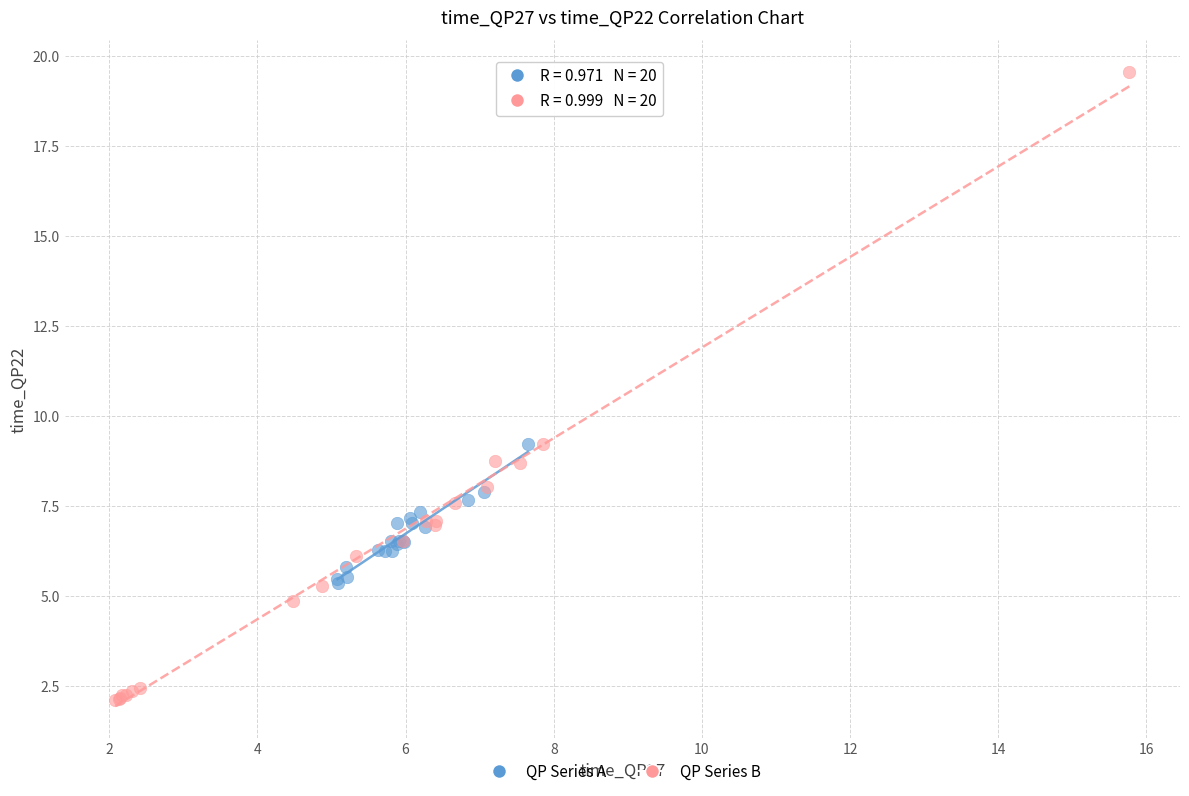

Which series has the widest spread of Y values?

QP Series B